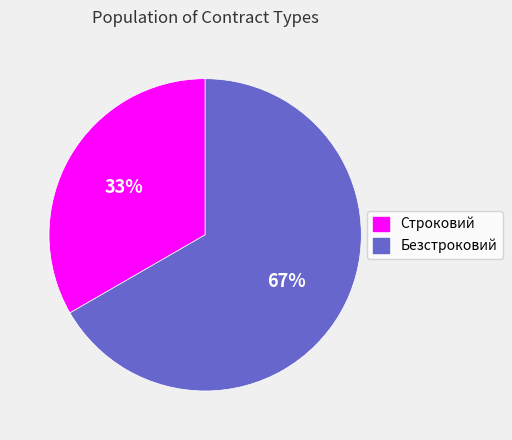

How many segments does this pie chart have?

2